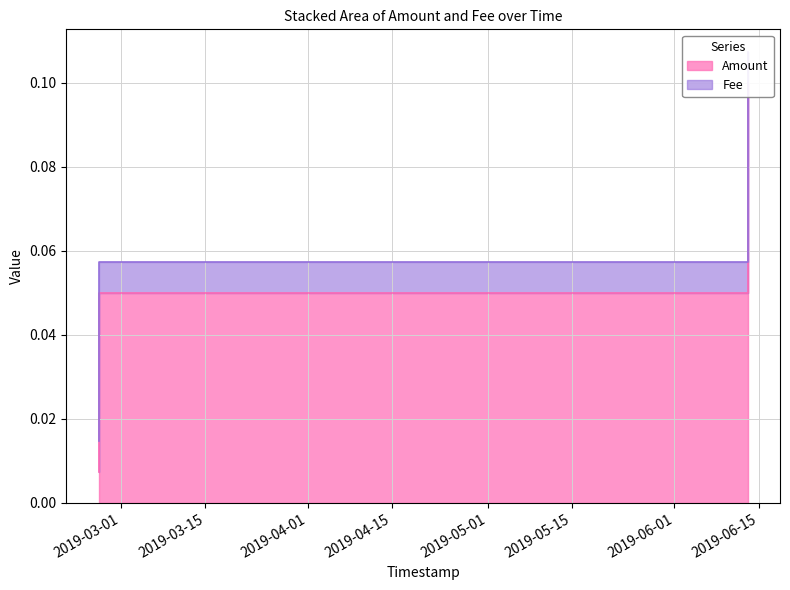

What position from the left is 2019-06-13 03:58:38?

1